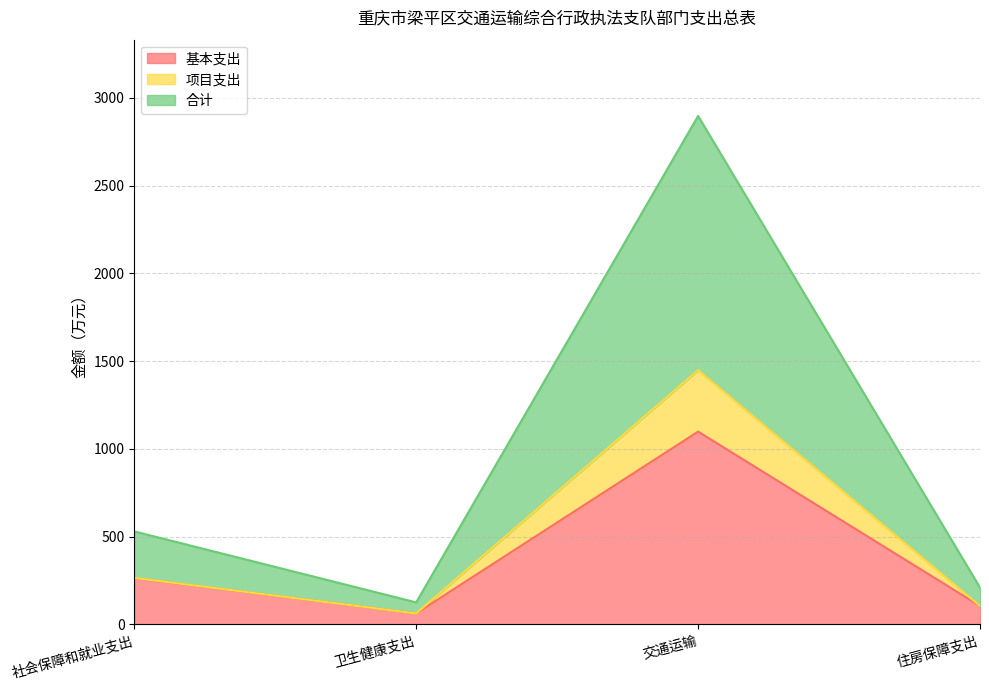

Where is the first local maximum for 项目支出?

交通运输